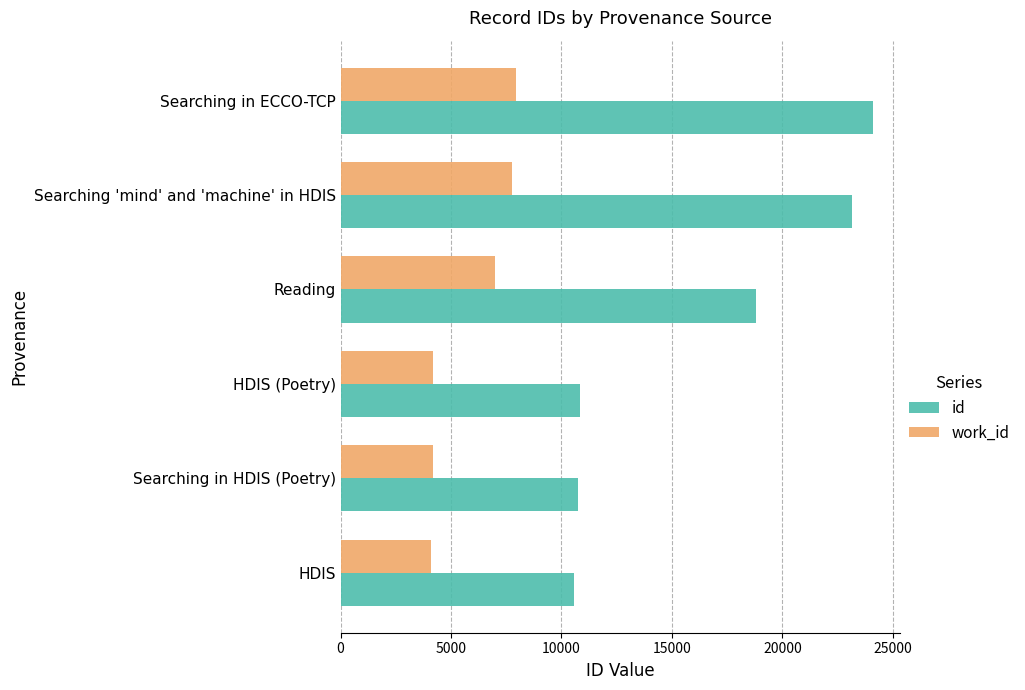

Rank the series by their maximum value, from lowest to highest.

work_id, id